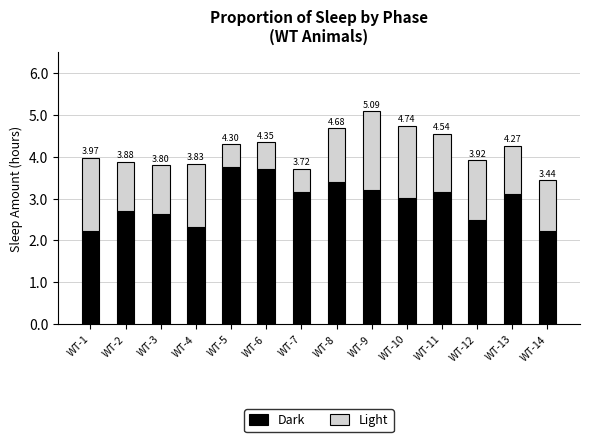

How many bars are there in total?

14